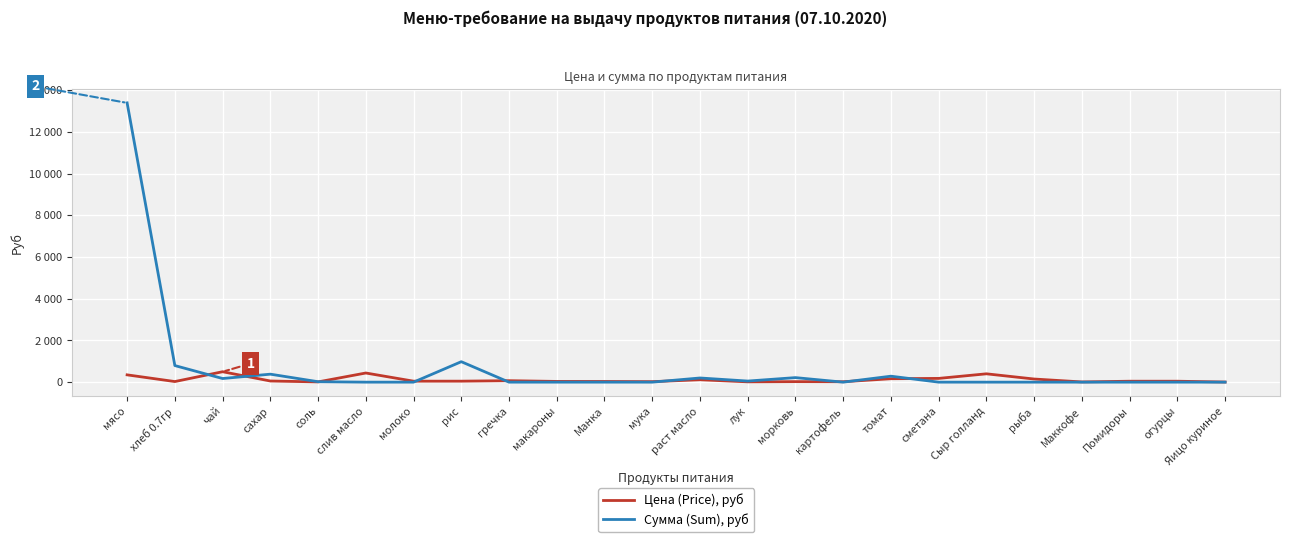

Does the chart have visible grid lines?

Yes